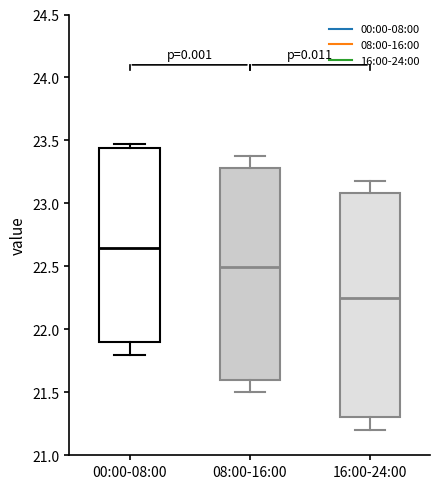

Where is the upper edge of the box for 16:00-24:00 on the y-axis? The values are not printed on the chart, so give them approximately, as read against the axis.

23.10